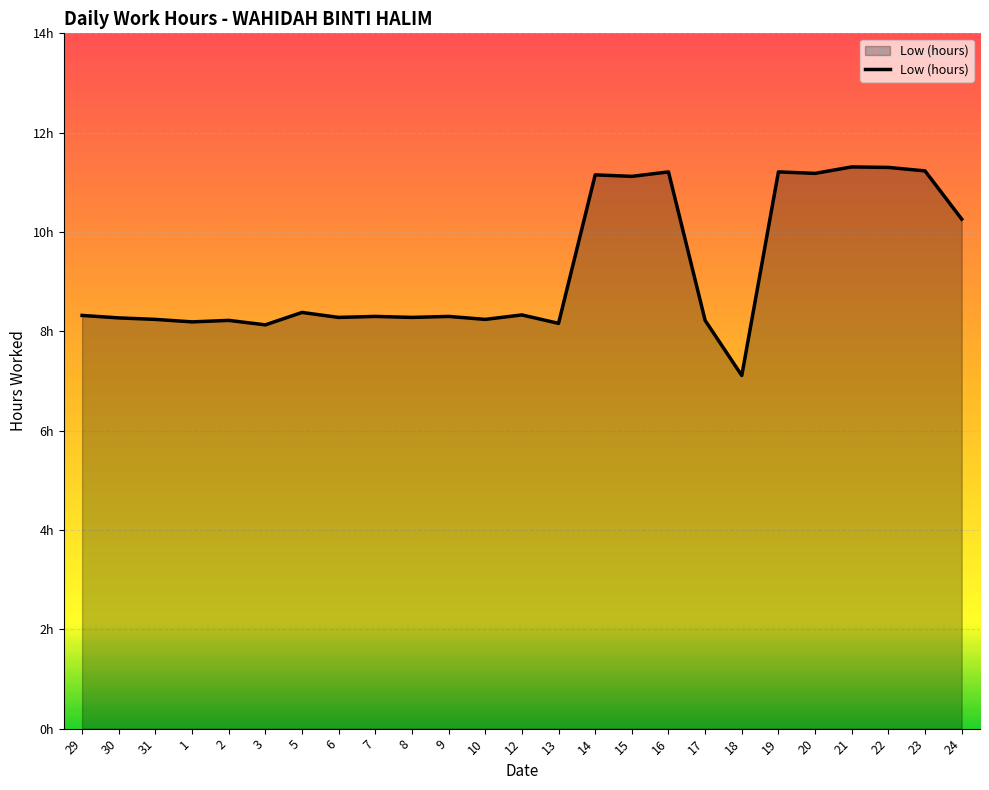

Does the chart have visible grid lines?

Yes